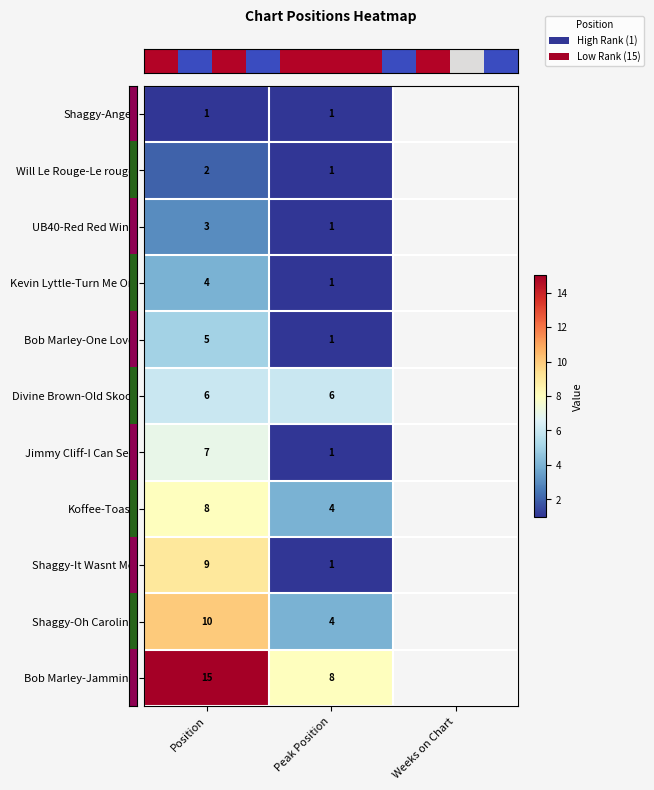

Count the number of data series in this chart.

11